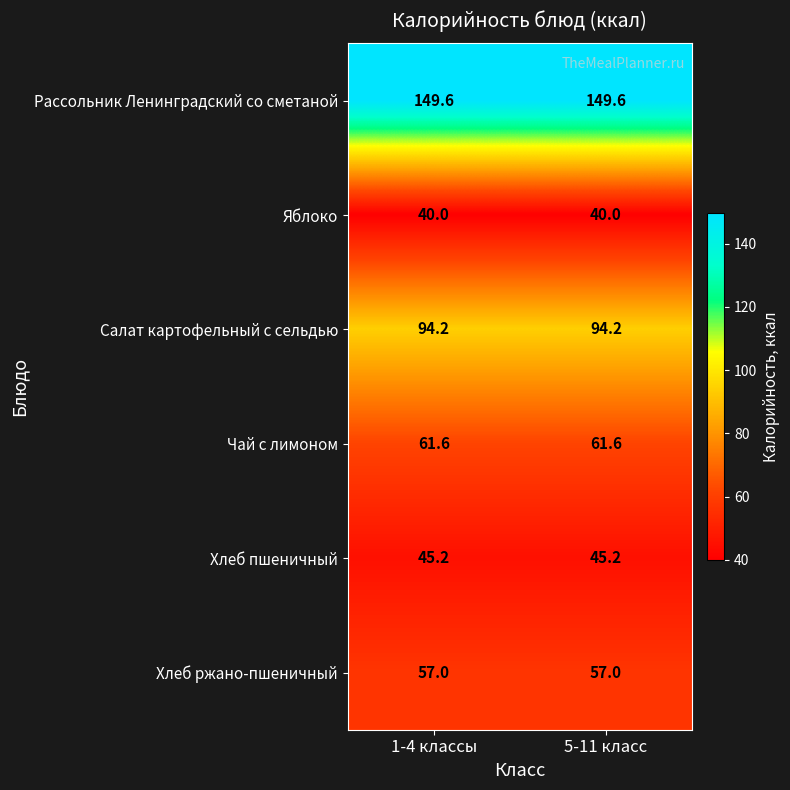

What is the approximate value of Рассольник Ленинградский со сметаной at 5-11 класс?

149.6